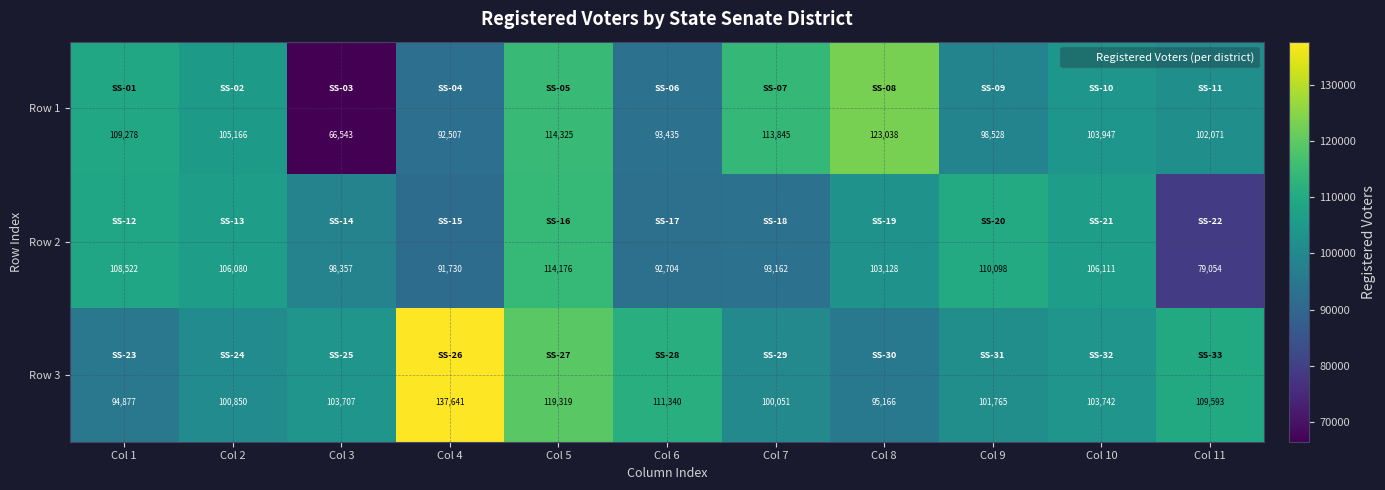

What value does the Row 2 series have at Col 3, to the nearest 100?

98400